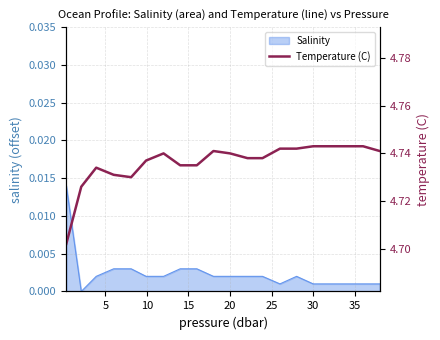

How many points are higher than both their immediate neighbors (excluding endpoints)?

3